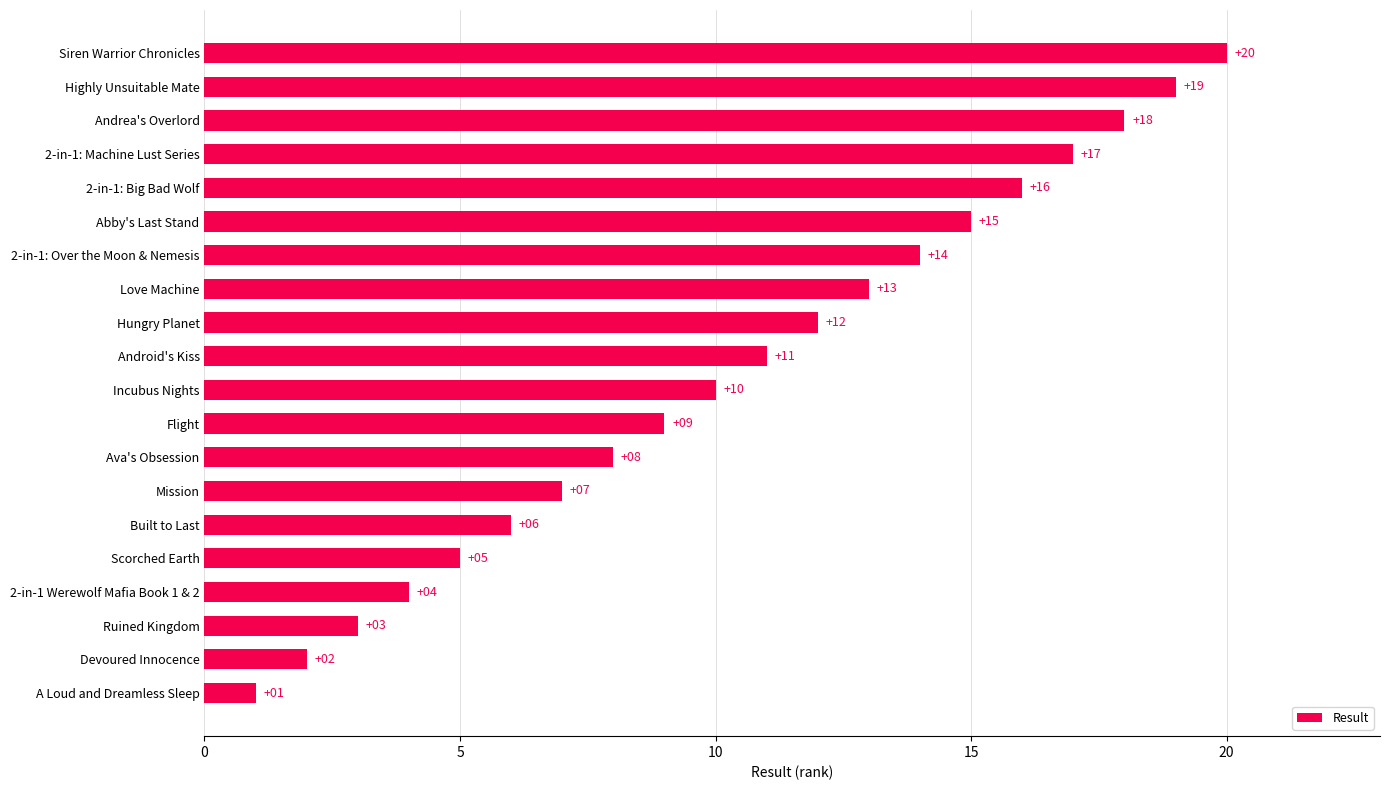

What is the sum of all values?

210